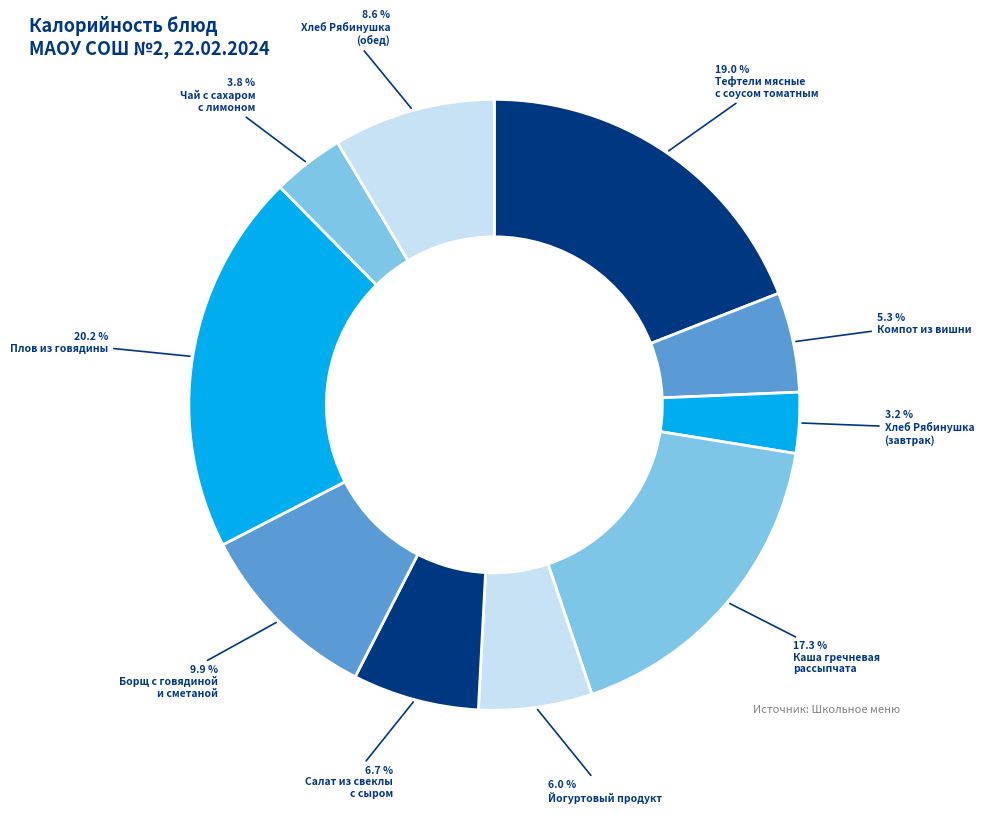

How many slices are in this pie chart?

10